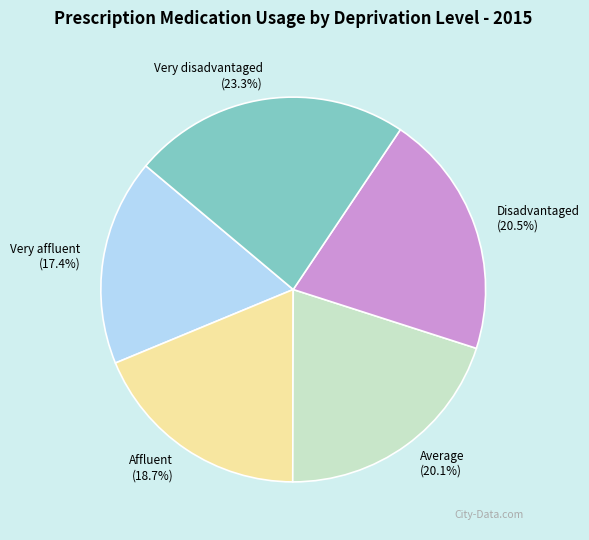

Is it true that Average is 6% of the pie?

False